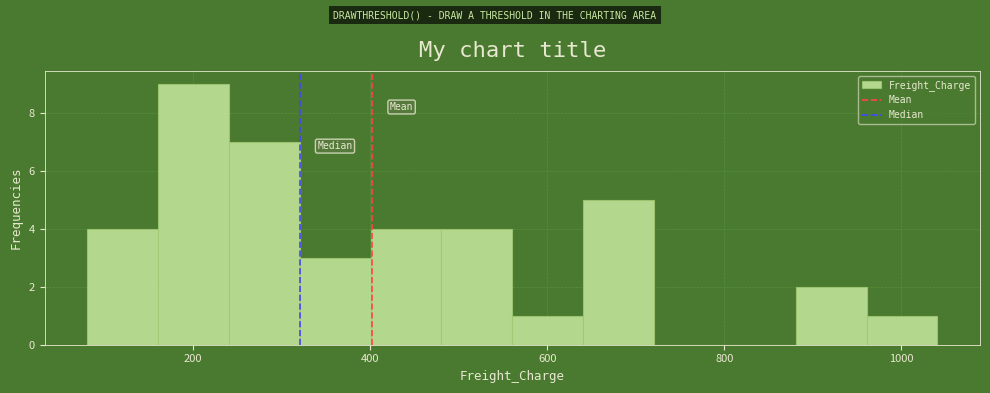

Reading left to right, list every bar in this chart as the range it spans on the x-axis followed by its height. Neither the bar edges nor the heights are printed on the chart, so give them approximately, as read against the axes.

80 to 160: 4
160 to 240: 9
240 to 320: 7
320 to 400: 3
400 to 480: 4
480 to 560: 4
560 to 640: 1
640 to 720: 5
720 to 800: 0
800 to 880: 0
880 to 960: 2
960 to 1040: 1